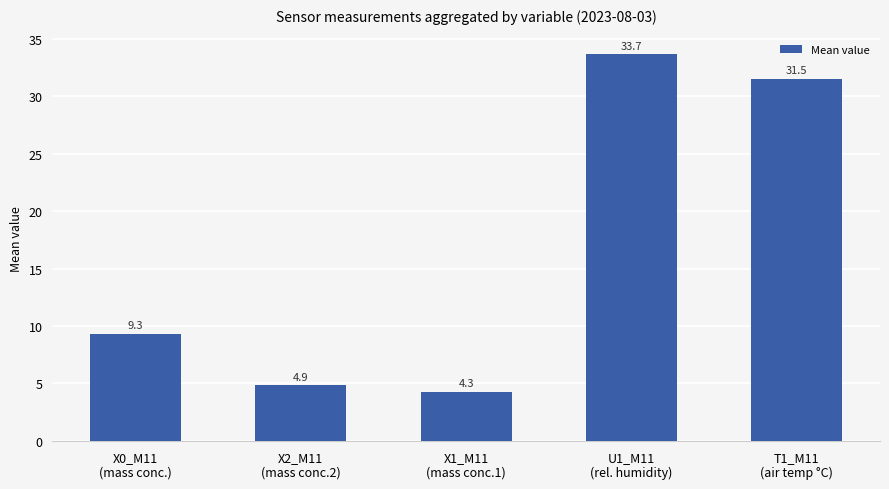

What is the smallest value displayed?

4.3